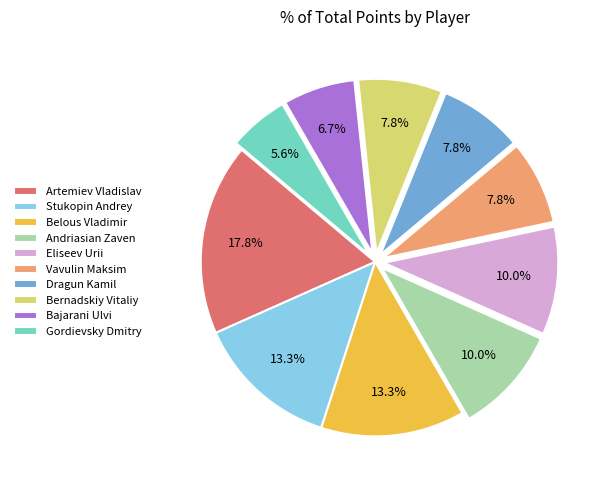

How many slices are in this pie chart?

10